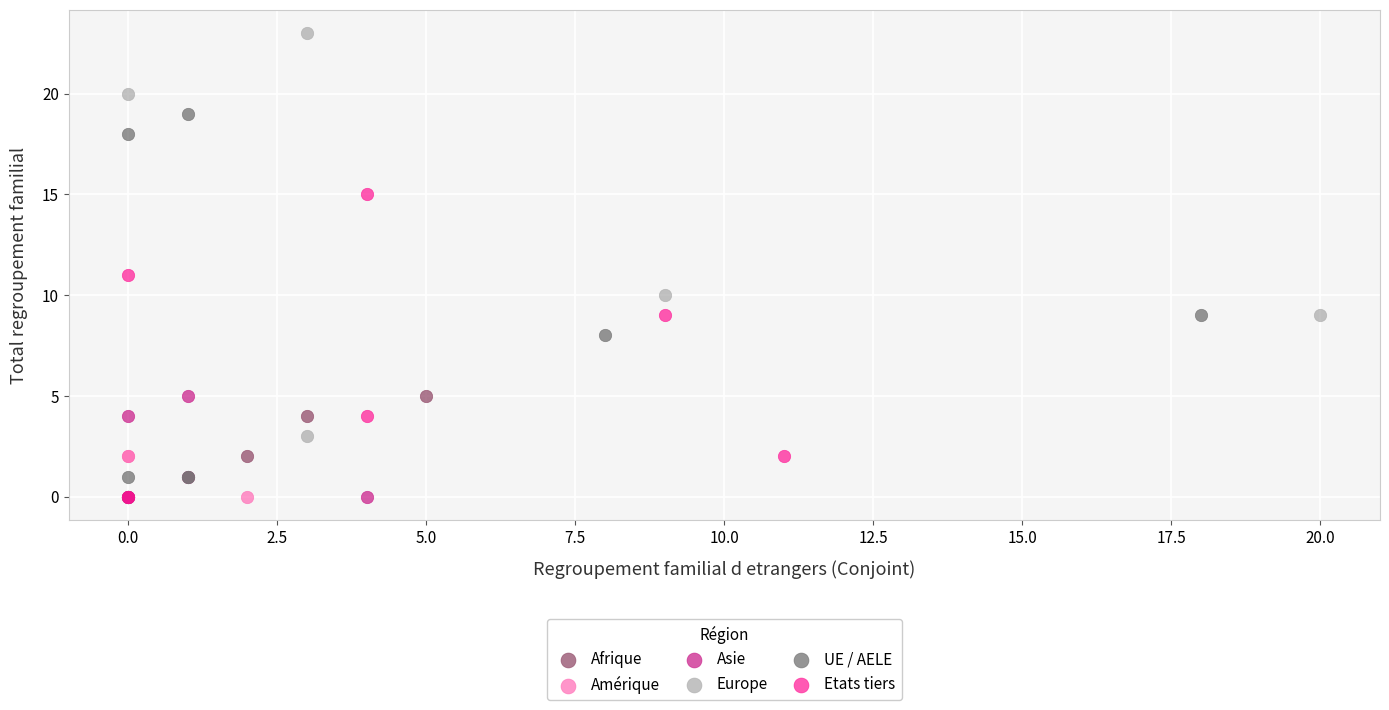

Which series reaches the maximum Y coordinate?

Europe